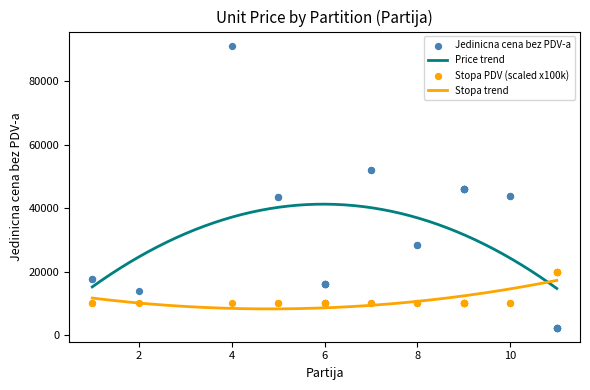

At how many categories does at least one series exceed 89082?

1